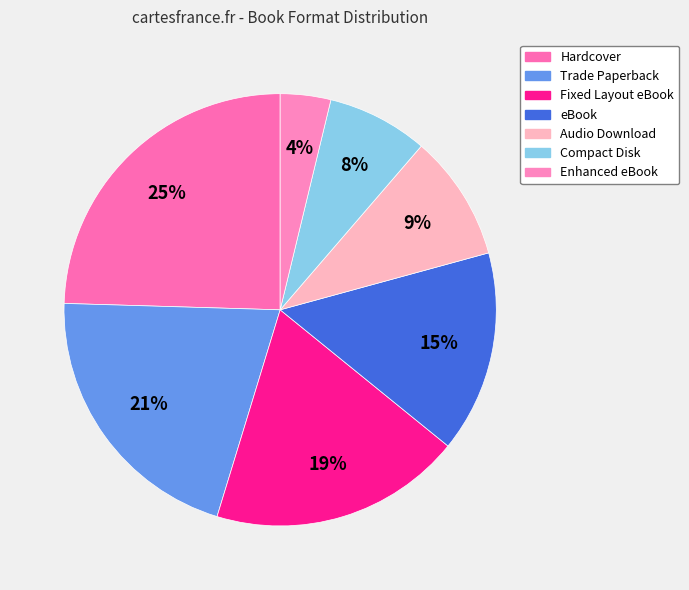

Is there a majority slice in this chart?

No